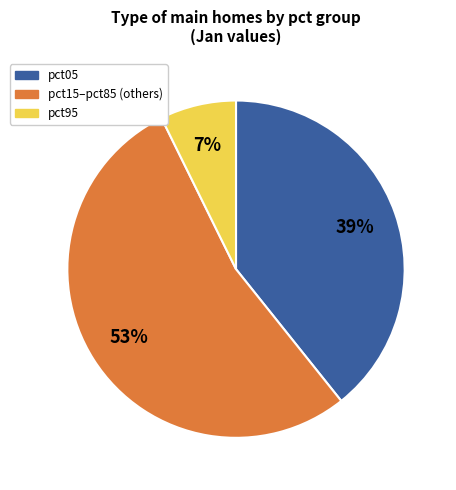

How many segments does this pie chart have?

3